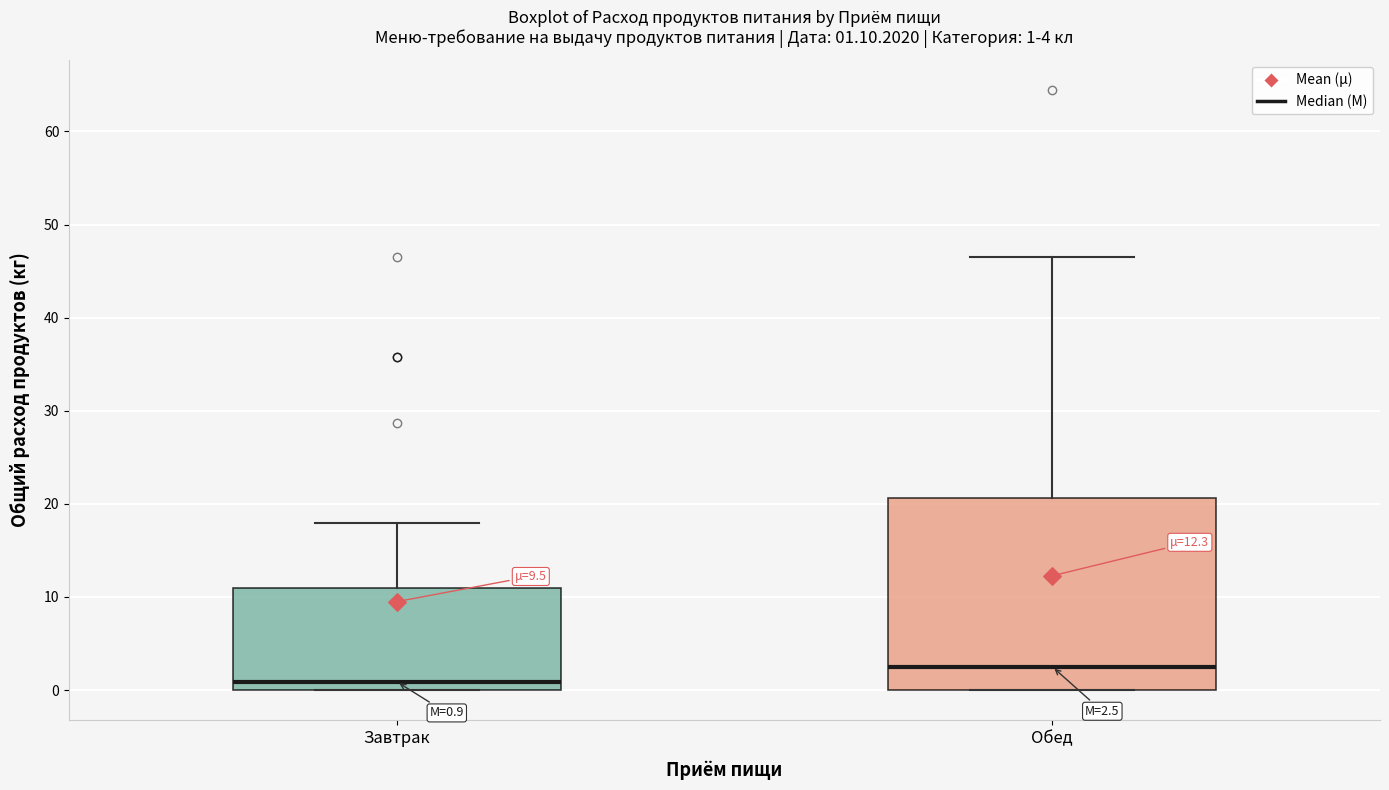

Which box has the lowest median line?

Завтрак